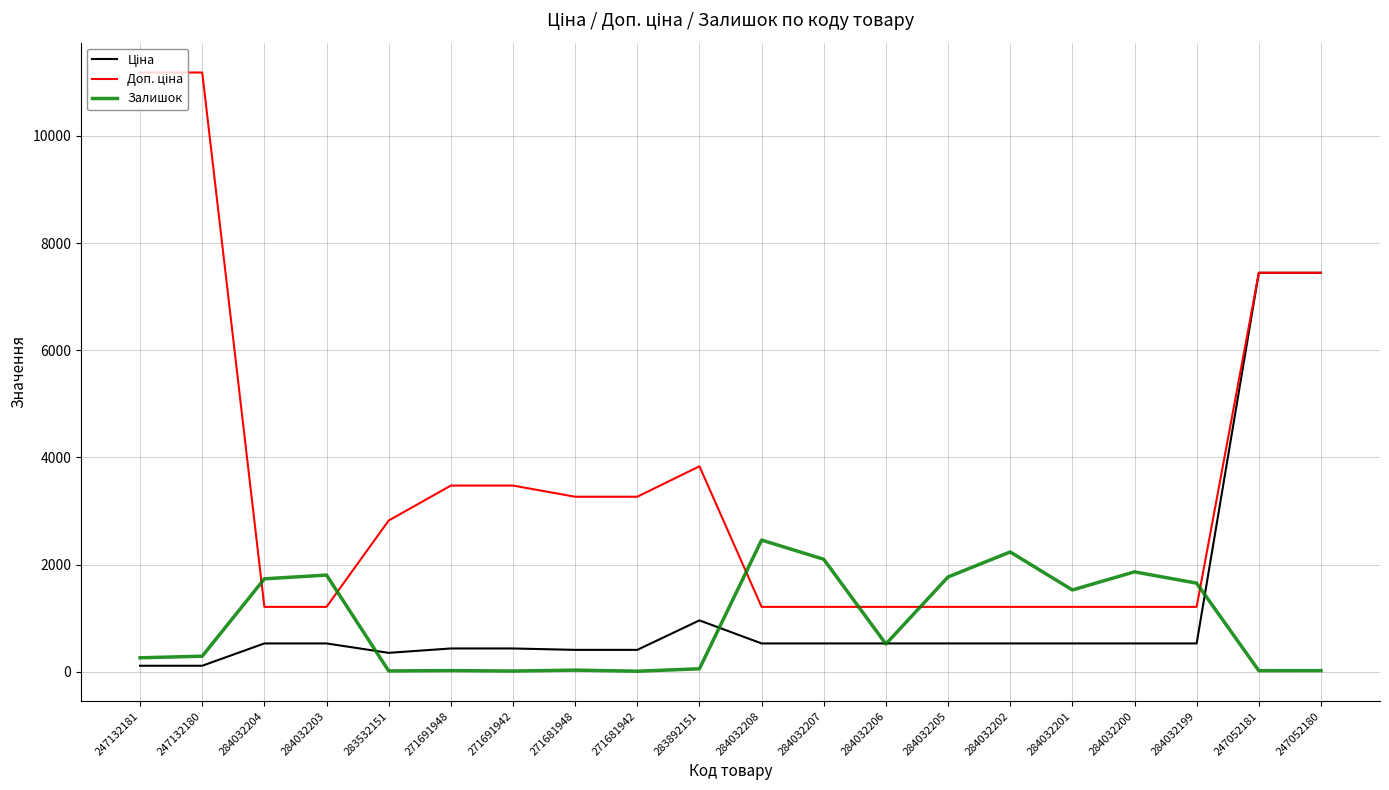

True or false: Залишок has a value of 2099.0 at 284032207.

True